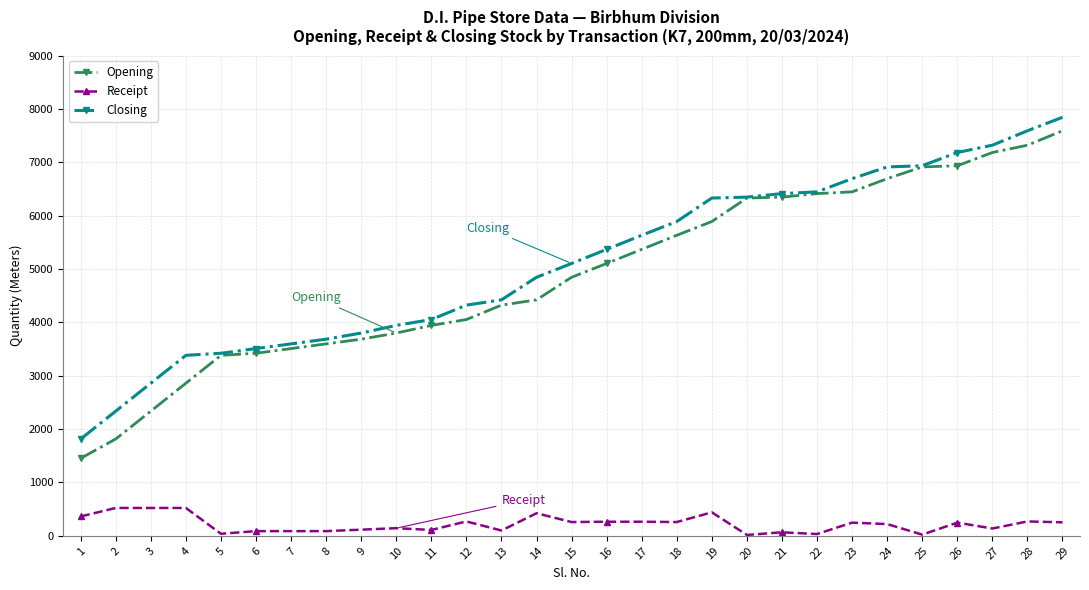

What is the difference between the maximum and second lowest values in the Opening series?

5775